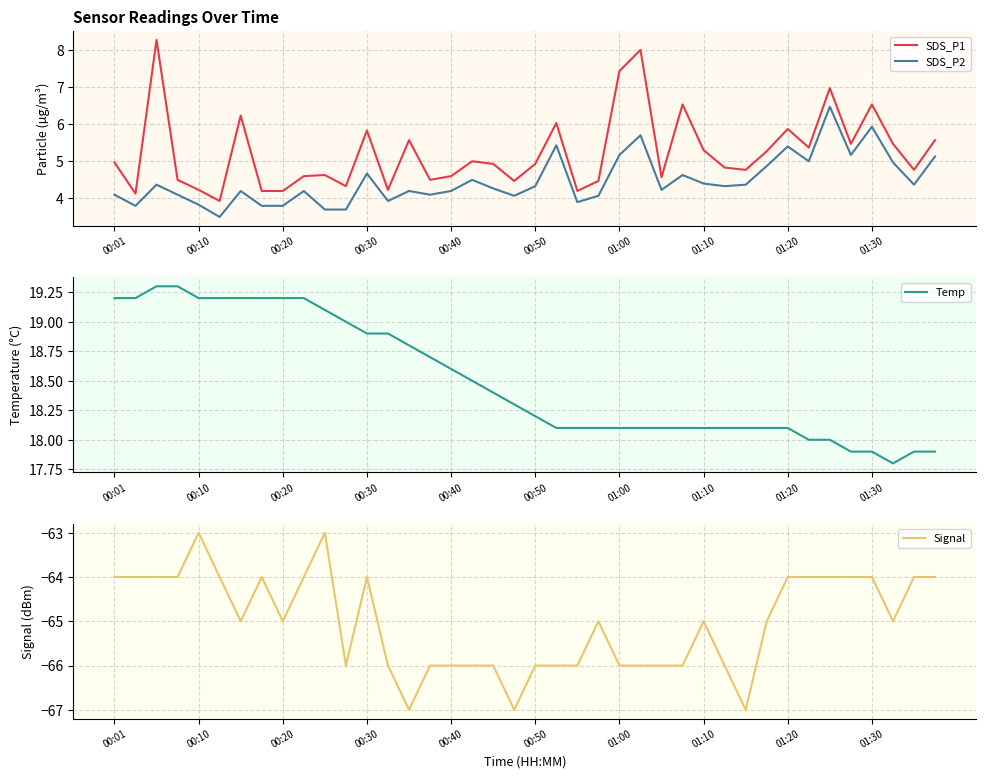

Is it true that SDS_P1 equals 5.8 at 00:30?

True